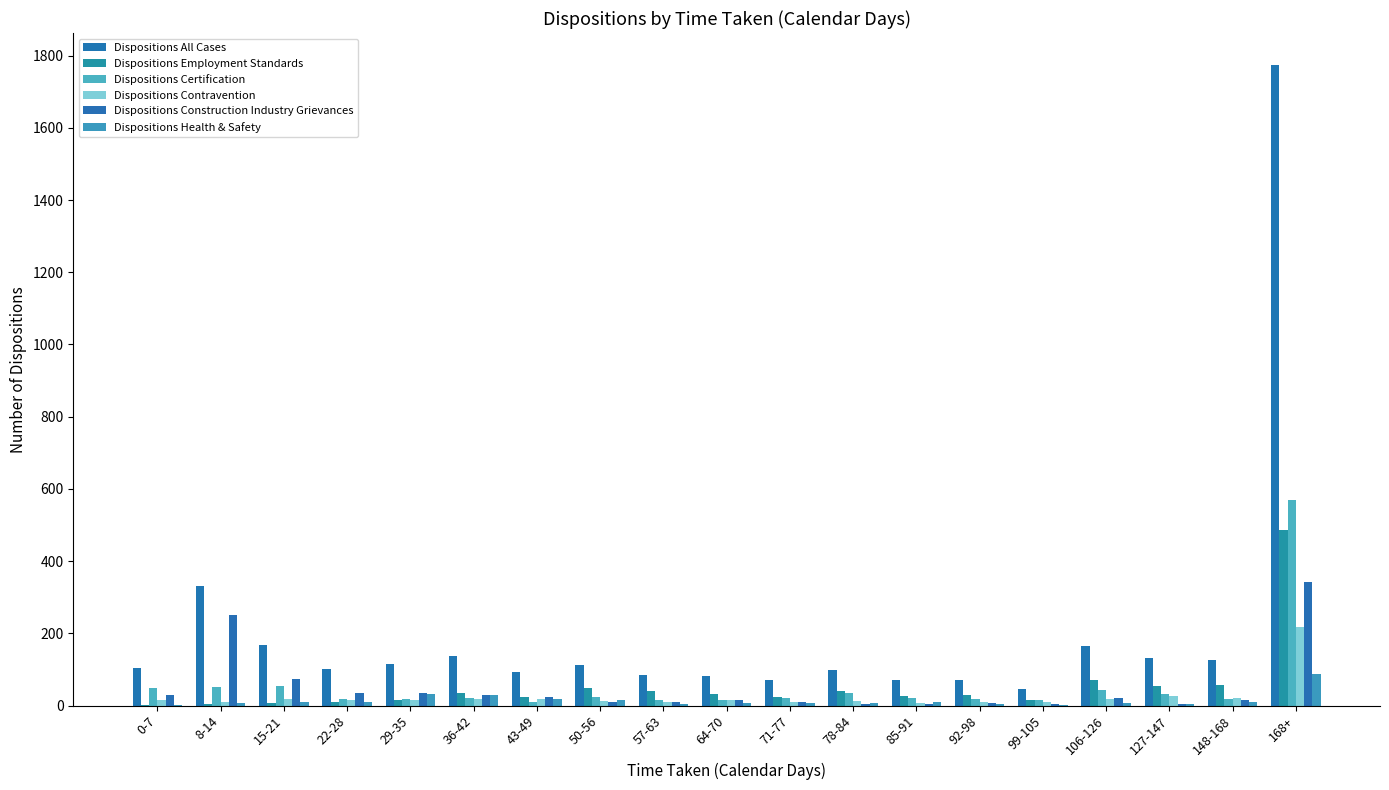

Which label corresponds to the smallest value in the chart?

0-7